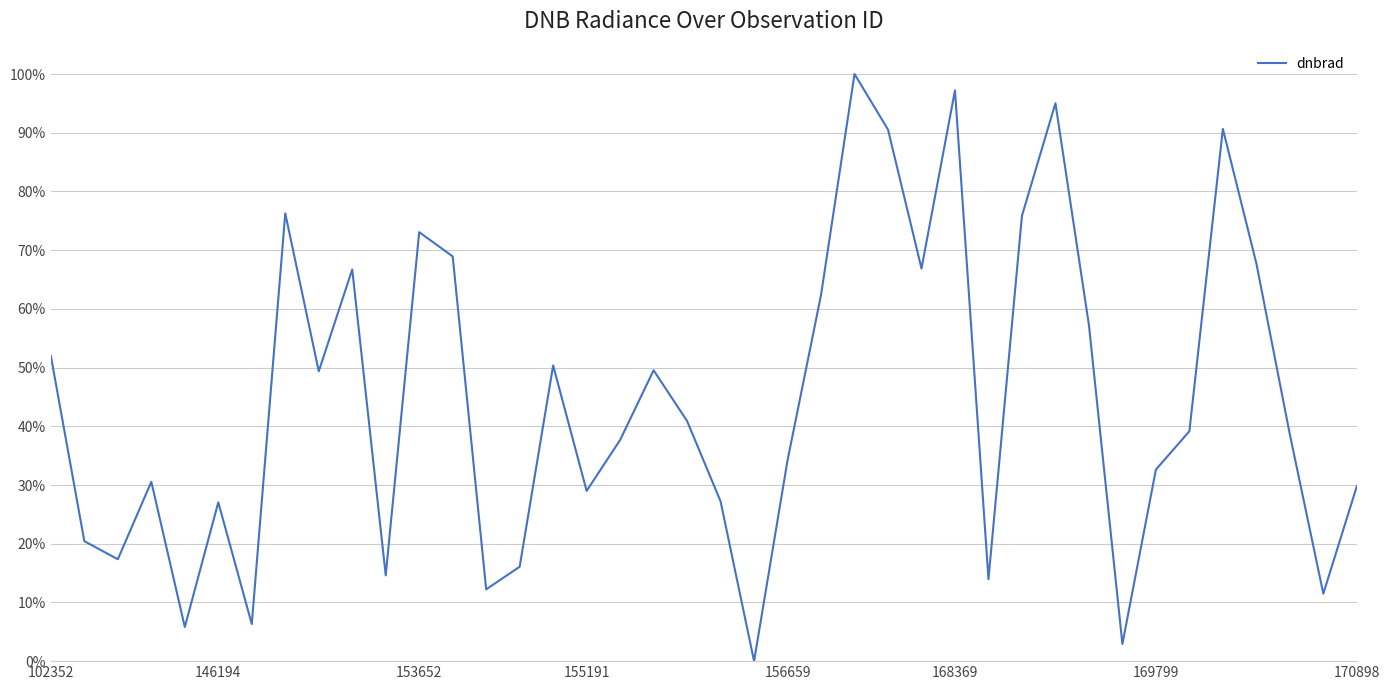

Does the chart display data point markers on the line(s)?

No